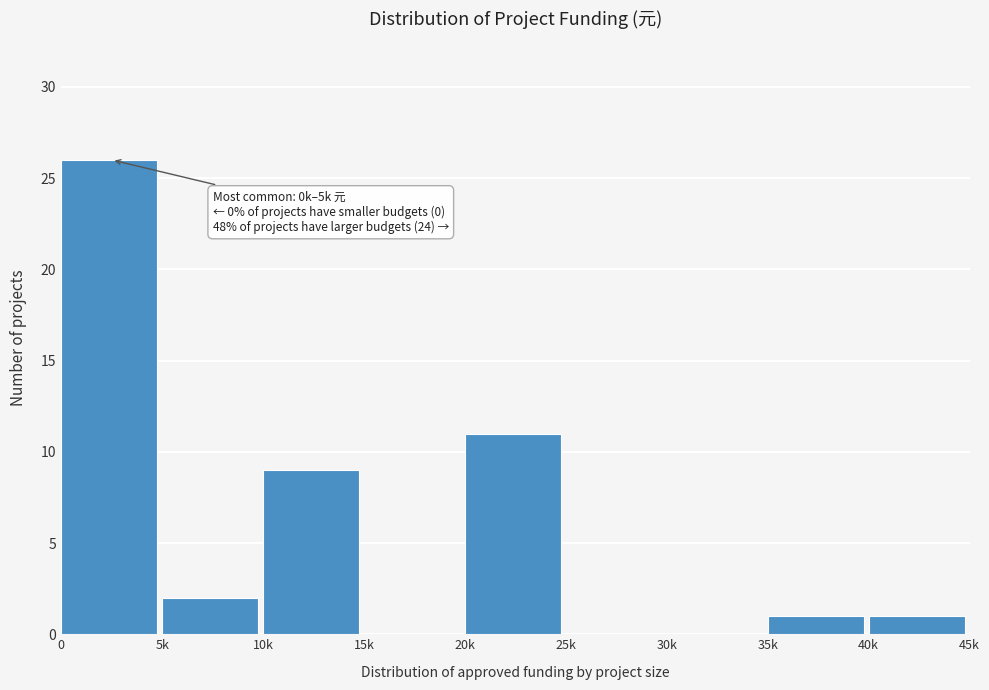

Reading left to right, list all the values displayed in this chart.

0=26	5k=2	10k=9	15k=0	20k=11	25k=0	30k=0	35k=1	40k=1